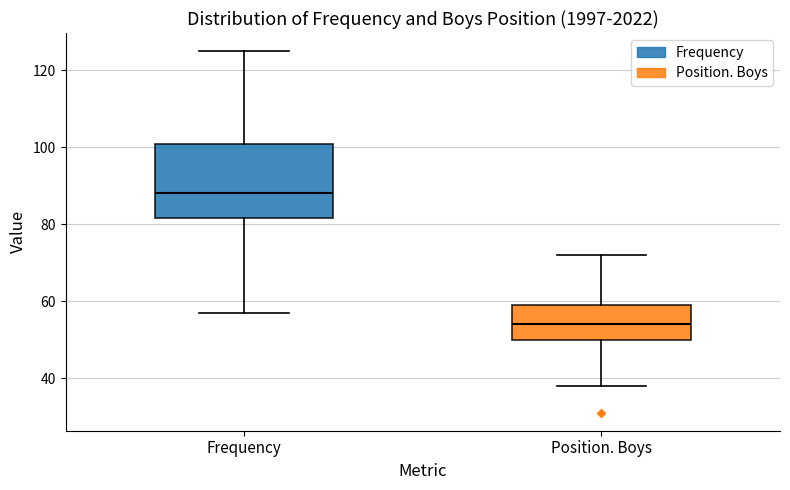

Reading left to right, transcribe this box plot: for each box, give where its median line is, the range the box spans, and where its two whiskers end, as read against the y-axis. The values are not printed on the chart, so give them approximately, as read against the axis.

Frequency: median 88, box 82 to 100, whiskers 58 to 126
Position. Boys: median 54, box 50 to 60, whiskers 38 to 72